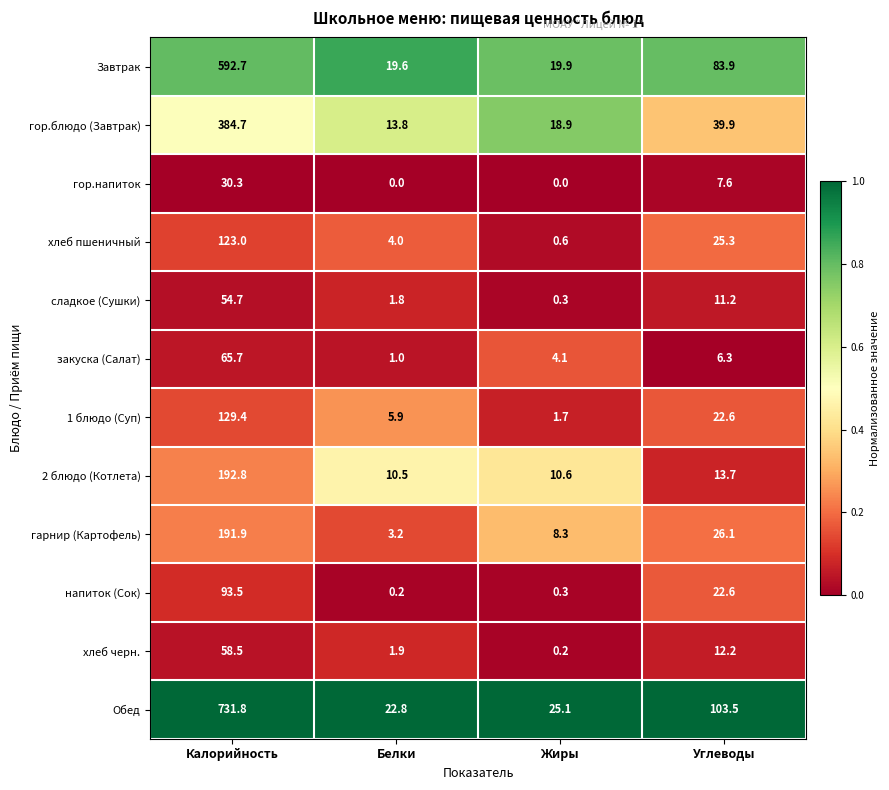

What is the sum of the Завтрак values at Жиры and Калорийность?

612.6